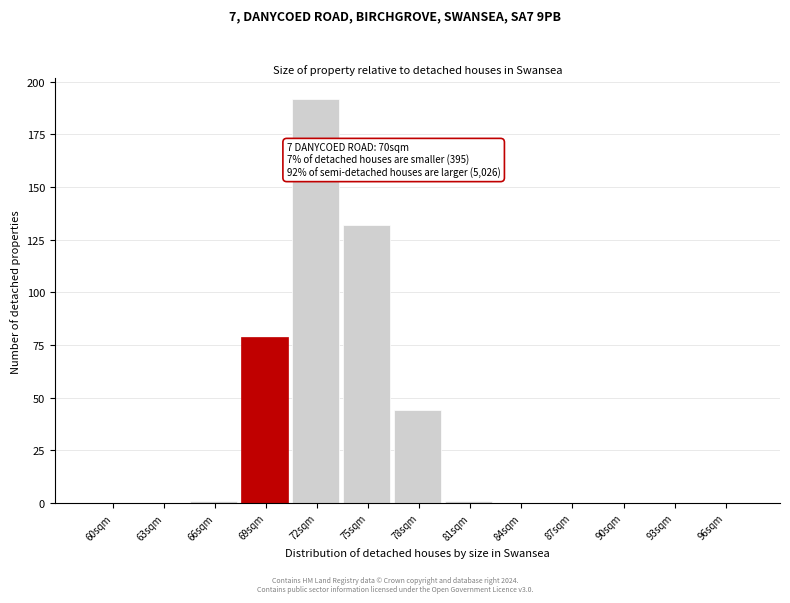

Reading right to left, list all the values displayed in this chart.

96sqm=0	93sqm=0	90sqm=0	87sqm=0	84sqm=0	81sqm=1	78sqm=44	75sqm=132	72sqm=192	69sqm=79	66sqm=1	63sqm=0	60sqm=0